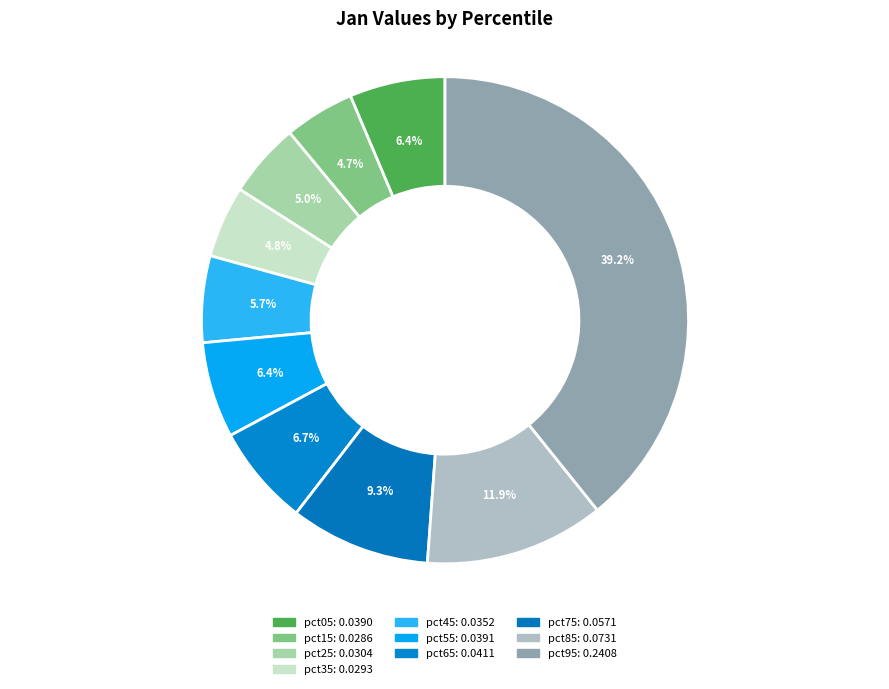

True or false: pct45 accounts for 1% of the total.

False